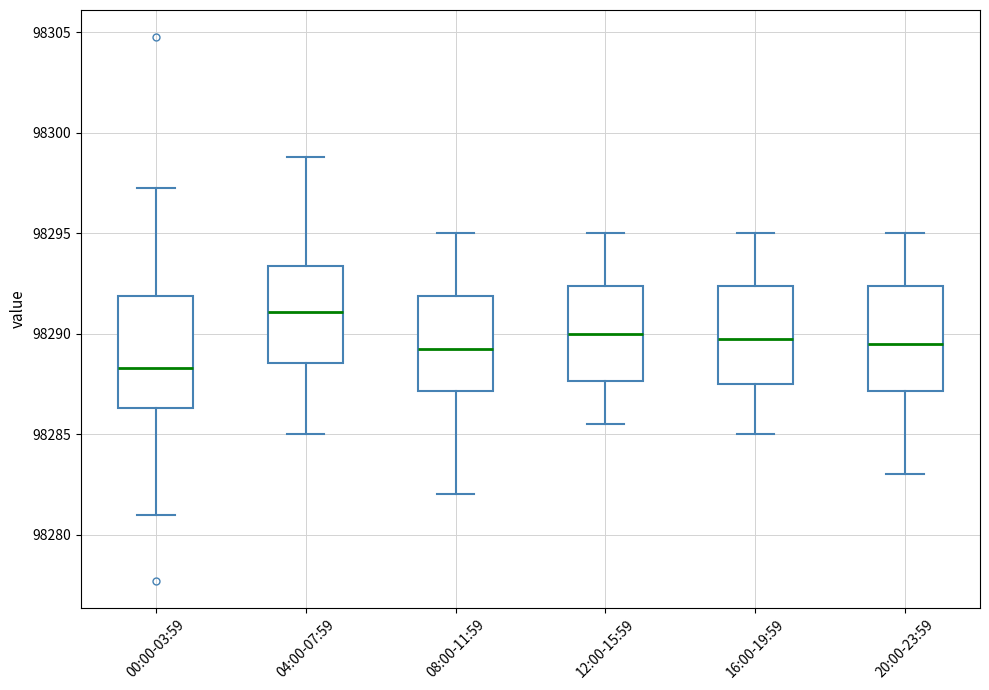

Reading left to right, read every box against the y-axis: the position of its median line, the range the box covers, and the ends of its whiskers. The values are not printed on the chart, so give them approximately, as read against the axis.

00:00-03:59: median 98288.5, box 98286.5 to 98292.0, whiskers 98281.0 to 98297.5
04:00-07:59: median 98291.0, box 98288.5 to 98293.5, whiskers 98285.0 to 98299.0
08:00-11:59: median 98289.5, box 98287.0 to 98292.0, whiskers 98282.0 to 98295.0
12:00-15:59: median 98290.0, box 98287.5 to 98292.5, whiskers 98285.5 to 98295.0
16:00-19:59: median 98290.0, box 98287.5 to 98292.5, whiskers 98285.0 to 98295.0
20:00-23:59: median 98289.5, box 98287.0 to 98292.5, whiskers 98283.0 to 98295.0